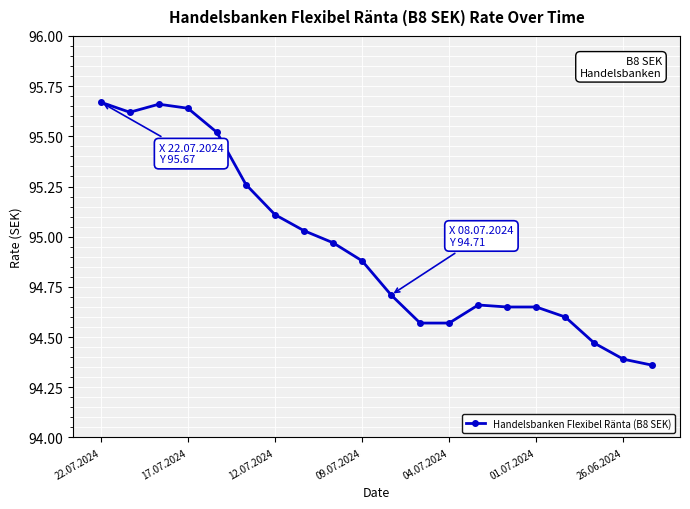

What is the value of the 5th point from the left?

95.5